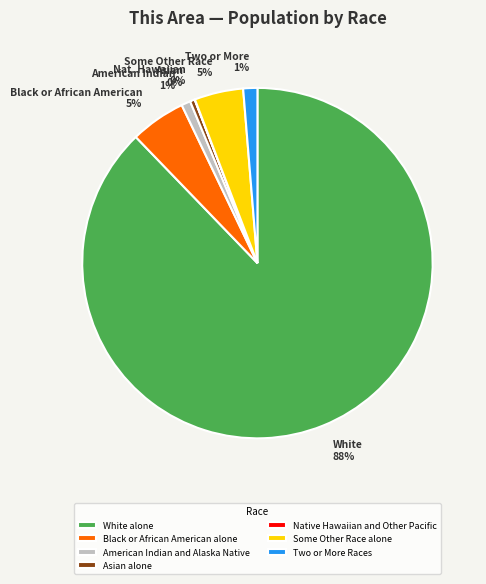

What is the ratio of the value at Some Other Race alone to the value at Asian alone?

10.2